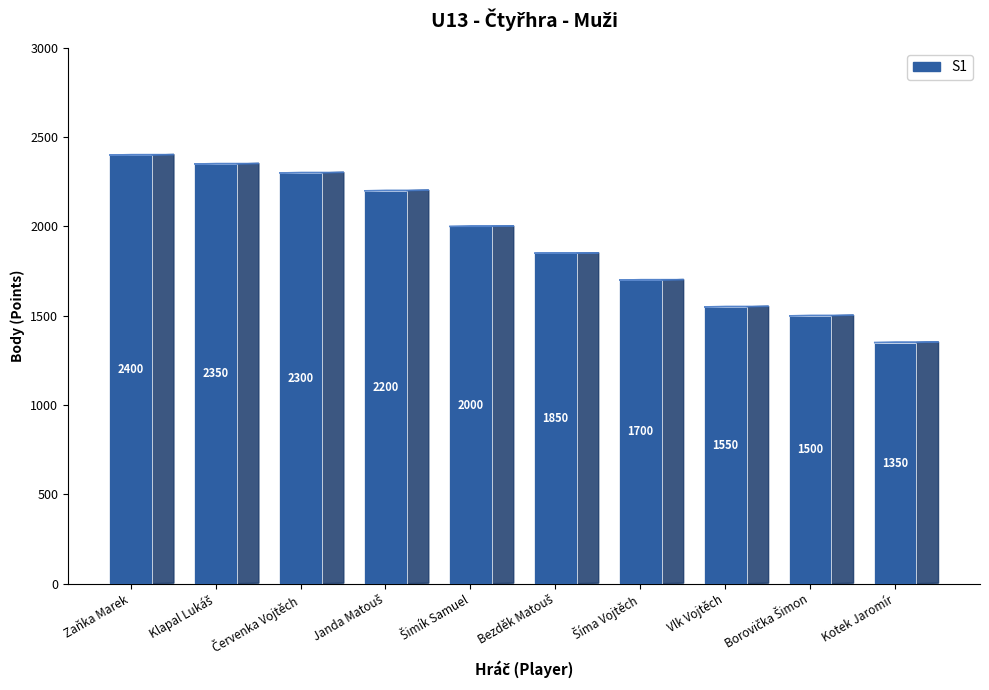

What is the sum of all values?

19200